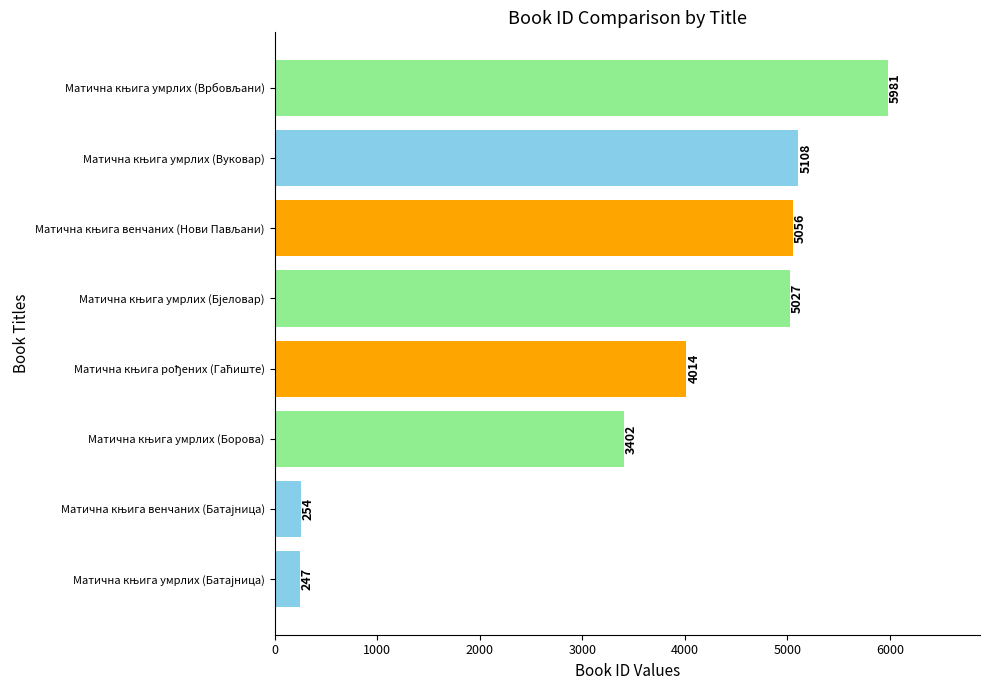

What is the minimum value shown in the chart?

247